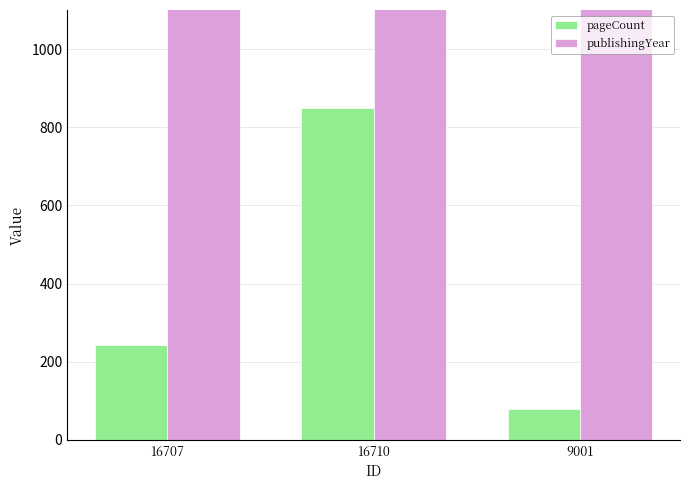

Which category has the highest value in the pageCount series?

16710